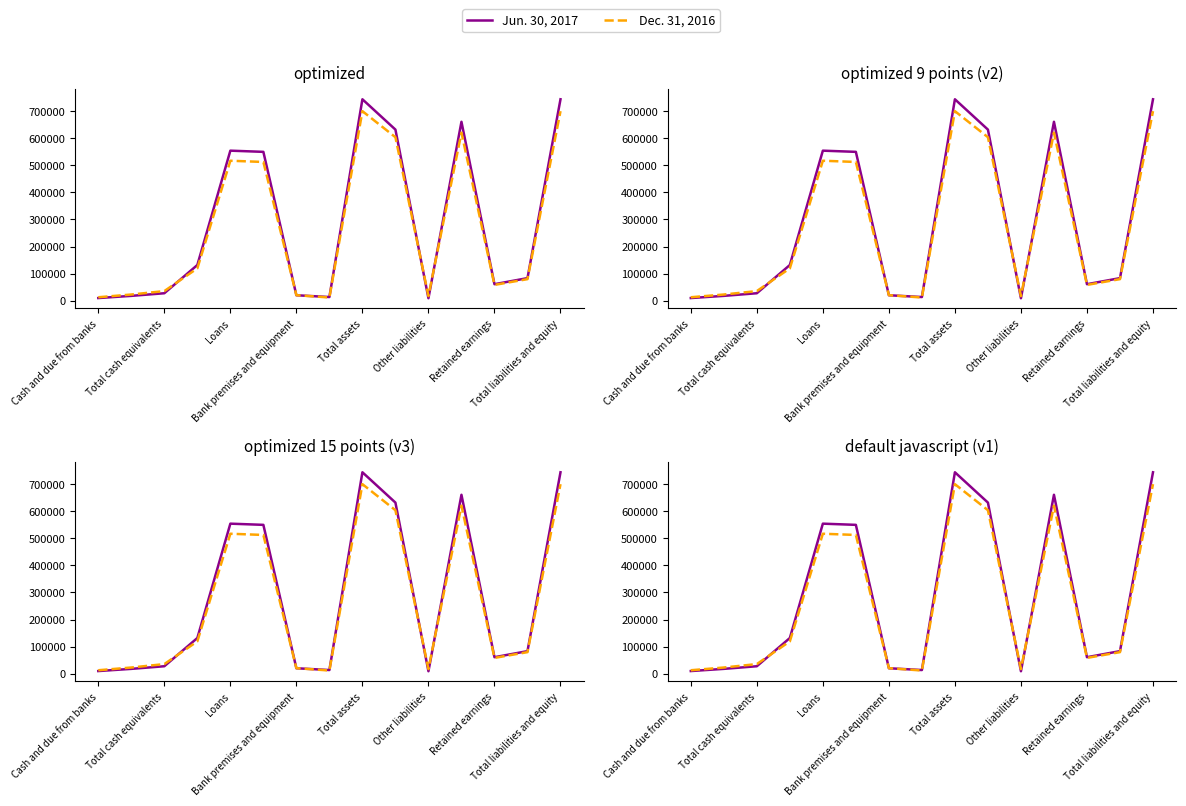

True or false: Jun. 30, 2017 has more than 2 interior local peaks.

True